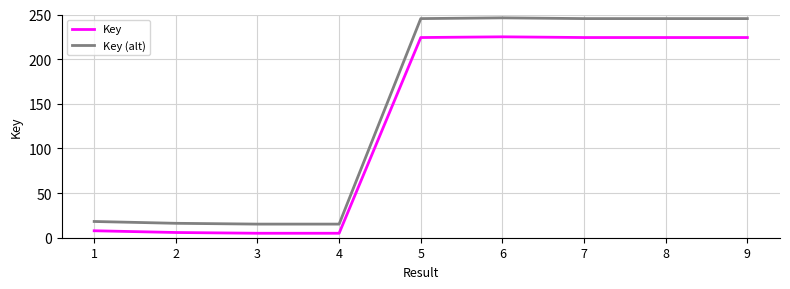

Which series has the widest spread of values?

Key (alt)